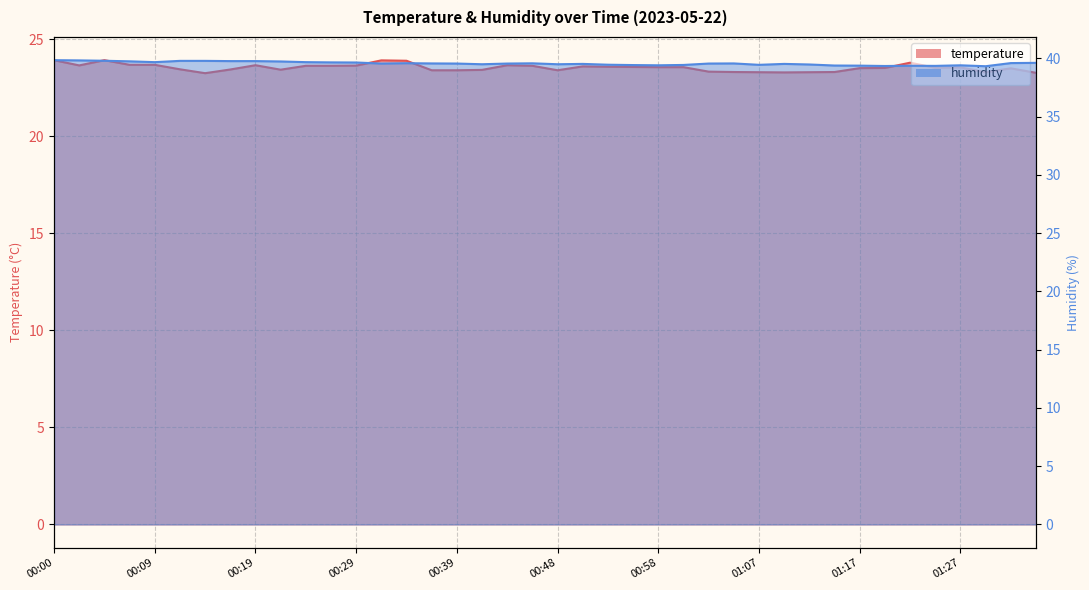

Rank the categories by humidity value from highest to lowest.

00:00, 00:02, 00:05, 00:12, 00:14, 00:17, 00:19, 00:07, 00:21, 00:09, 00:24, 00:26, 00:29, 01:34, 01:32, 00:34, 00:46, 00:36, 01:05, 00:31, 00:39, 00:43, 01:03, 00:50, 01:10, 00:41, 00:48, 01:12, 00:53, 01:07, 01:00, 00:55, 00:58, 01:27, 01:15, 01:17, 01:22, 01:24, 01:20, 01:29